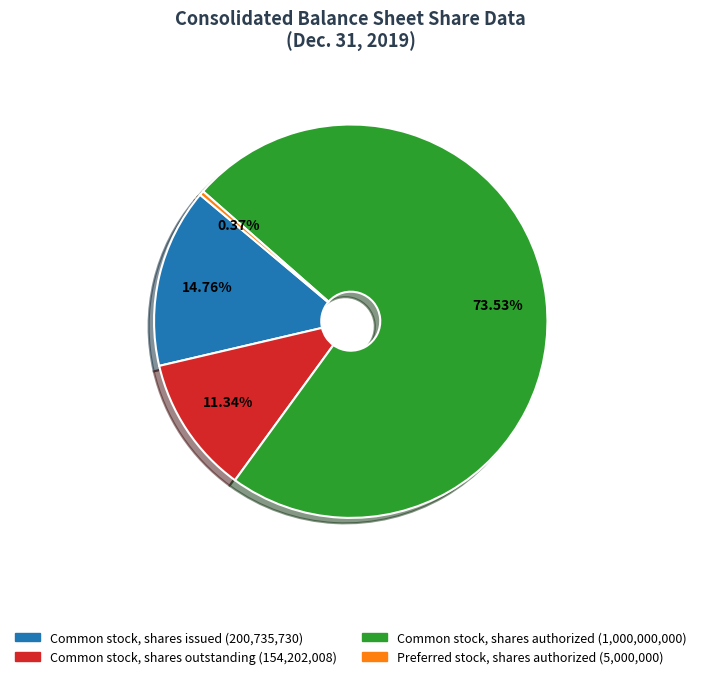

How many slices are in this pie chart?

4